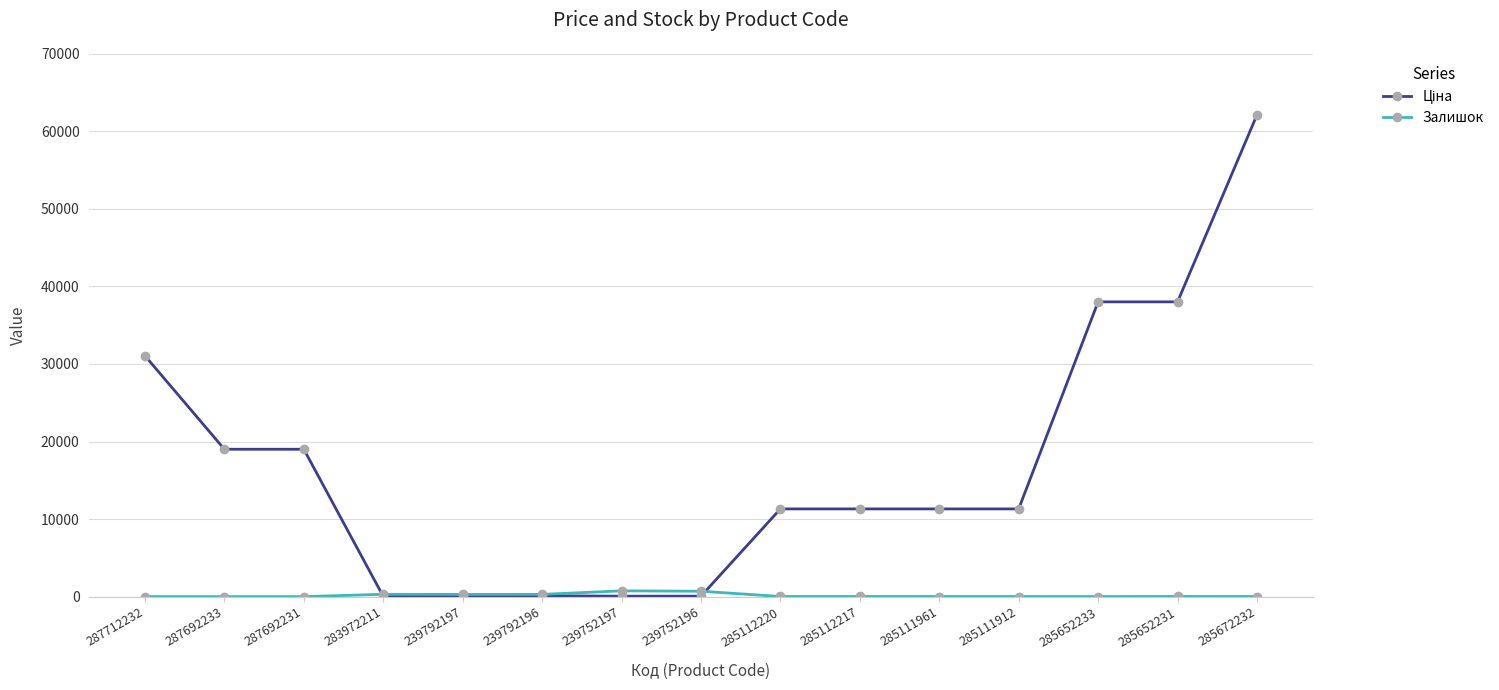

What position from the right is 239792197?

11